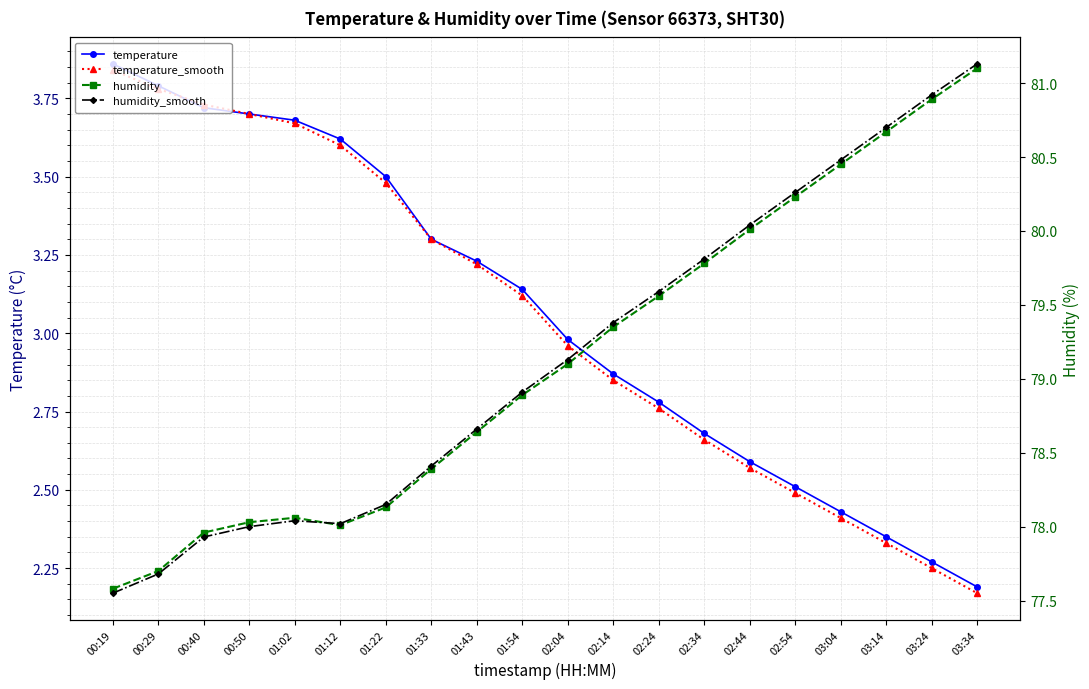

At which category is the sum across all series the highest?

03:34